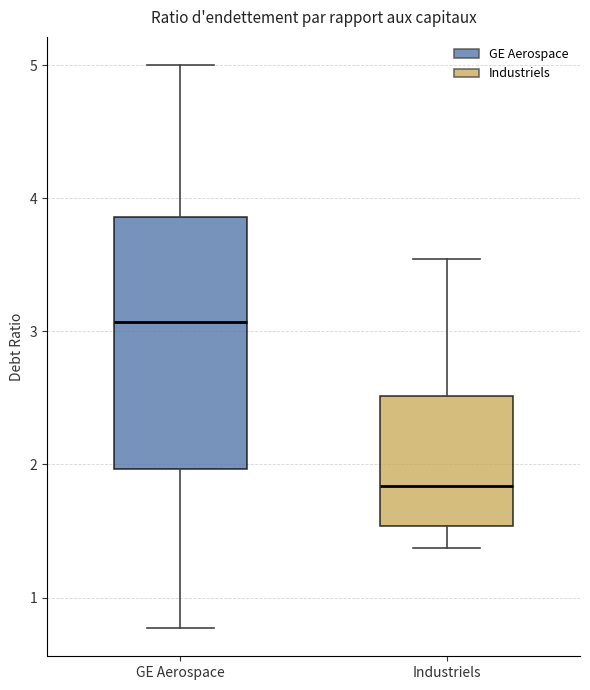

Reading left to right, read every box against the y-axis: the position of its median line, the range the box covers, and the ends of its whiskers. The values are not printed on the chart, so give them approximately, as read against the axis.

GE Aerospace: median 3.1, box 2.0 to 3.9, whiskers 0.8 to 5.0
Industriels: median 1.8, box 1.5 to 2.5, whiskers 1.4 to 3.5